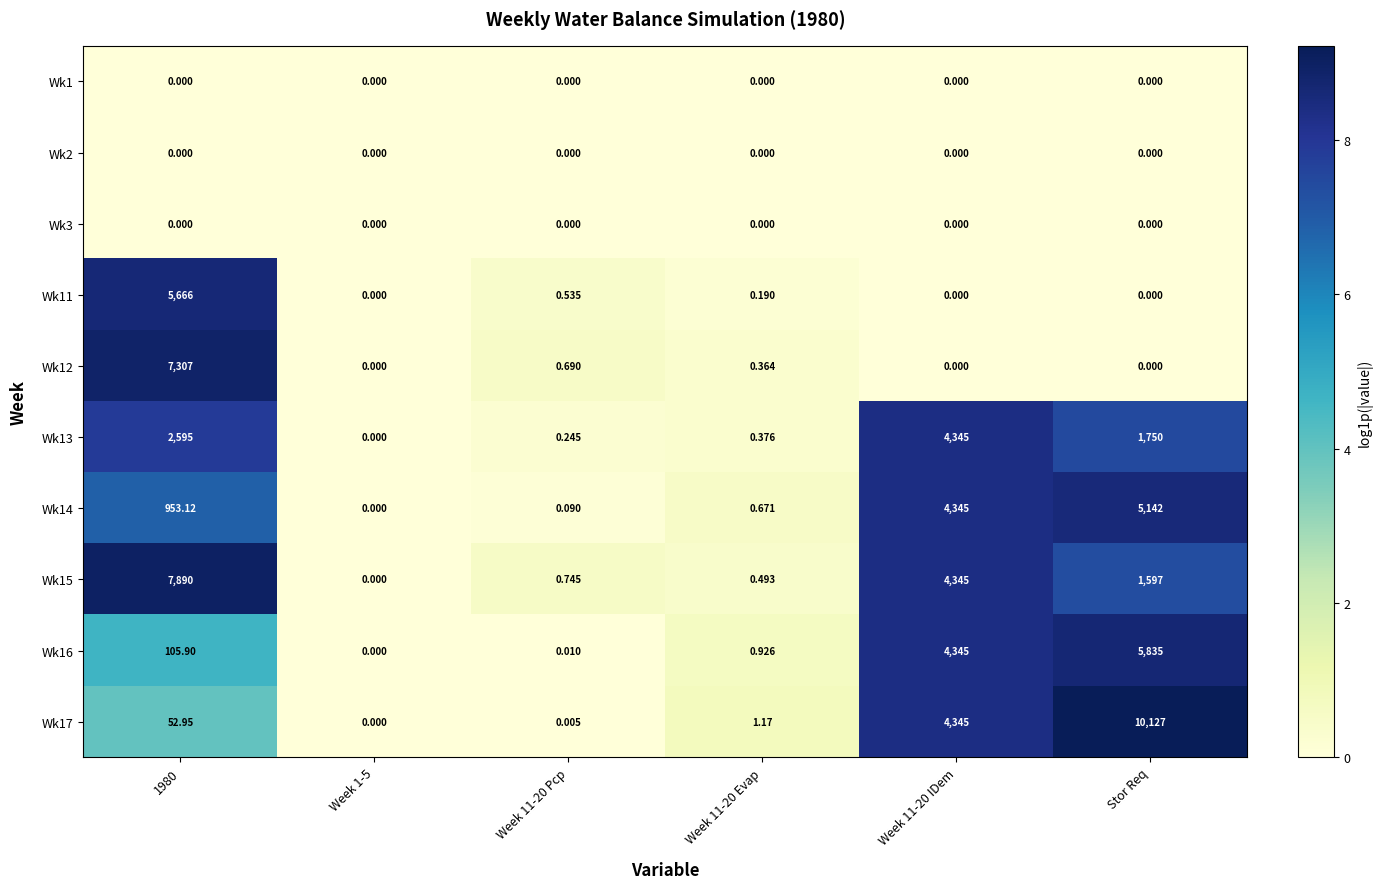

At which category does the chart reach its peak across all series?

Stor Req